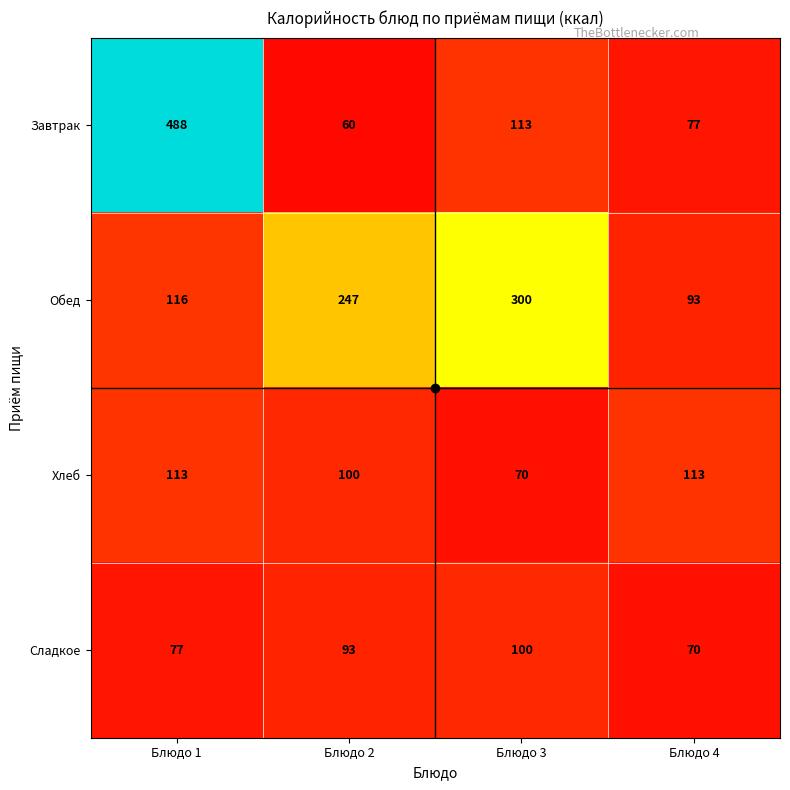

What is the total value across all series at Блюдо 4?

353